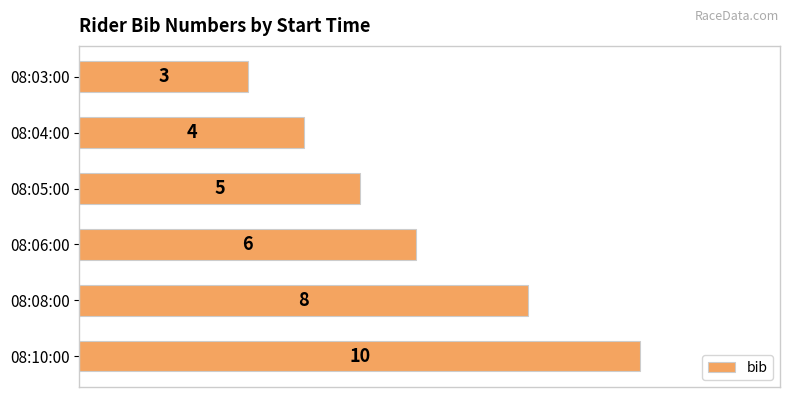

Reading top to bottom, extract all data points from this chart.

3	4	5	6	8	10